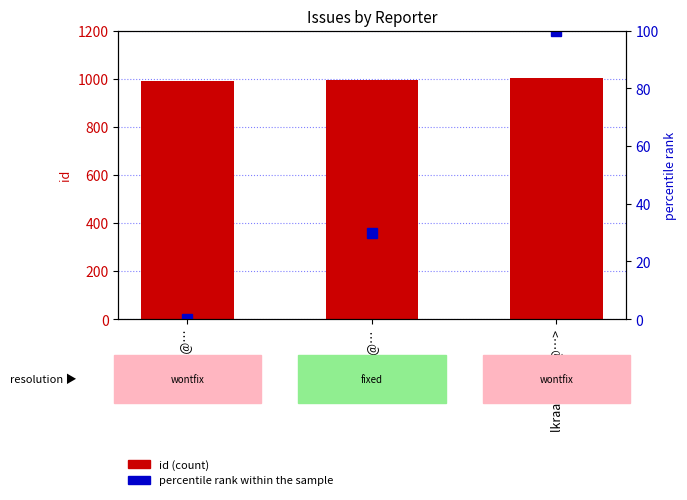

What position from the right is ilf@…?

2